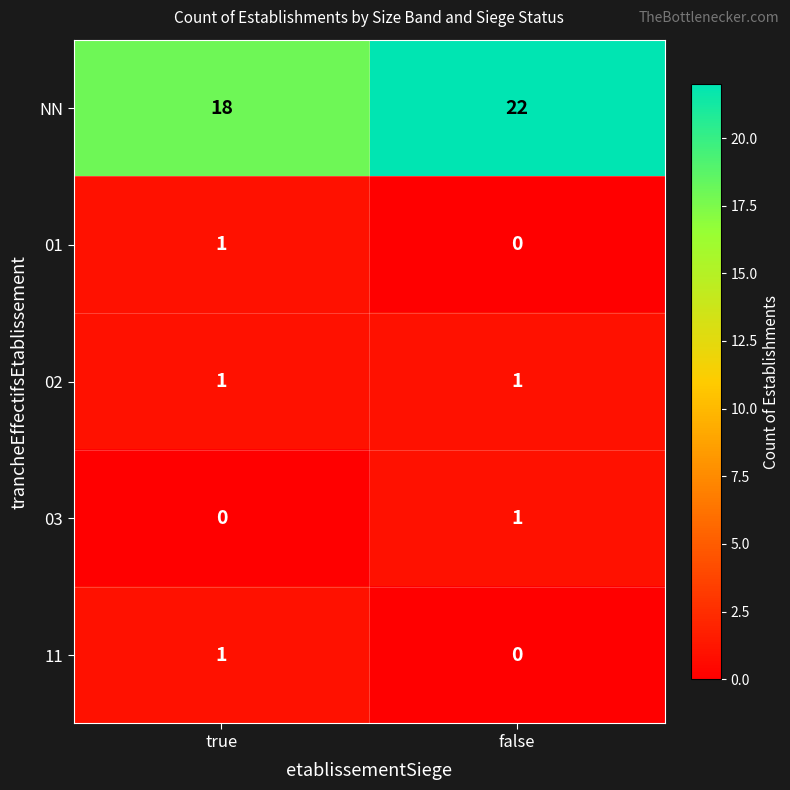

What is the total value across all series at false?

24